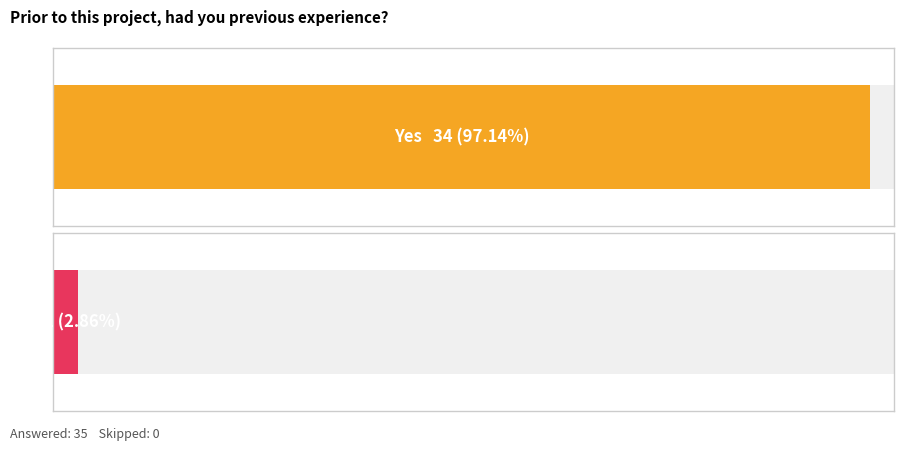

Reading right to left, what are all the values shown in this chart?

No=1	Yes=34